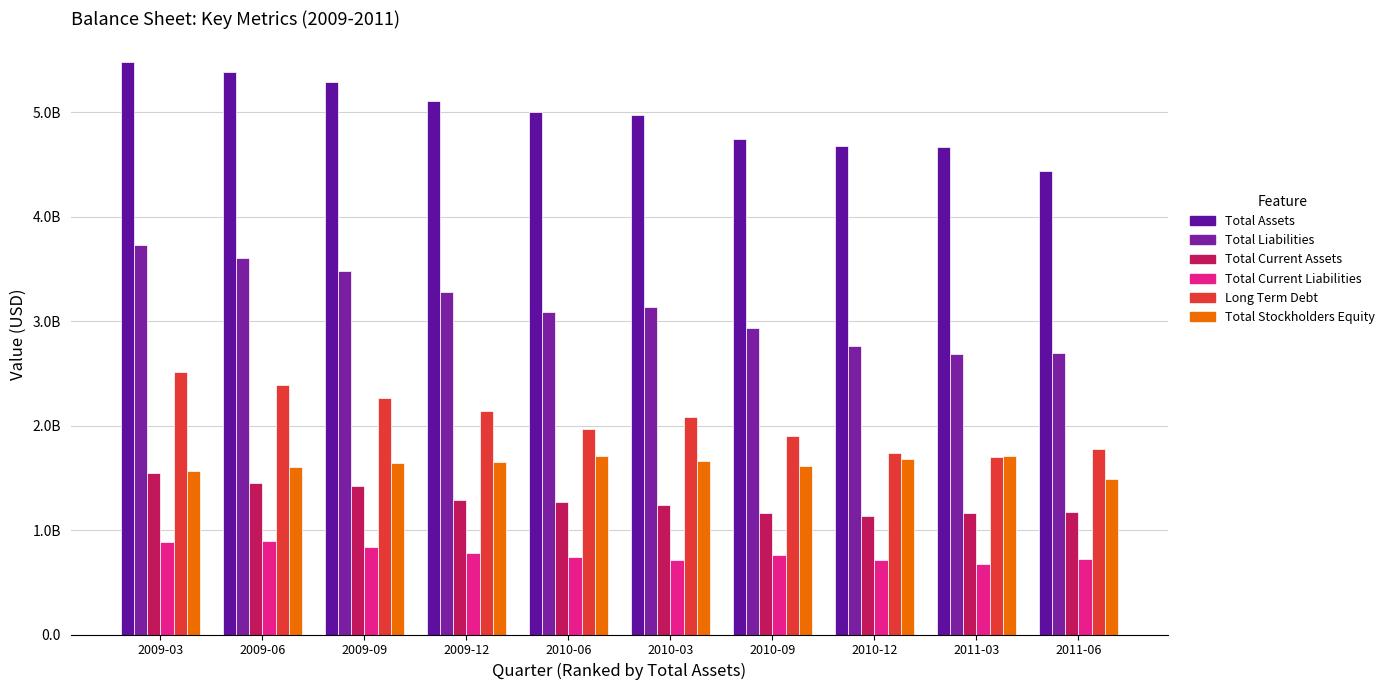

Reading left to right, extract all data points from this chart.

Total Assets: 2009-03=5485205000	2009-06=5388305000	2009-09=5292948000	2009-12=5111503000	2010-06=5004932000	2010-03=4973255000	2010-09=4741536000	2010-12=4675031000	2011-03=4666988000	2011-06=4437109000
Total Liabilities: 2009-03=3733615000	2009-06=3604445000	2009-09=3476089000	2009-12=3283787000	2010-06=3083890000	2010-03=3139078000	2010-09=2939112000	2010-12=2765274000	2011-03=2688900000	2011-06=2695330000
Total Current Assets: 2009-03=1548164000	2009-06=1446184000	2009-09=1419161000	2009-12=1292407000	2010-06=1266238000	2010-03=1242919000	2010-09=1160604000	2010-12=1131181000	2011-03=1160232000	2011-06=1175255000
Total Current Liabilities: 2009-03=883296000	2009-06=891165000	2009-09=837033000	2009-12=781146000	2010-06=737599000	2010-03=710091000	2010-09=758203000	2010-12=717911000	2011-03=673707000	2011-06=724266000
Long Term Debt: 2009-03=2509675000	2009-06=2385646000	2009-09=2260936000	2009-12=2143945000	2010-06=1971309000	2010-03=2081333000	2010-09=1897147000	2010-12=1739583000	2011-03=1704200000	2011-06=1773039000
Total Stockholders Equity: 2009-03=1570256000	2009-06=1606444000	2009-09=1639997000	2009-12=1654724000	2010-06=1713583000	2010-03=1665379000	2010-09=1609448000	2010-12=1679860000	2011-03=1712861000	2011-06=1490396000